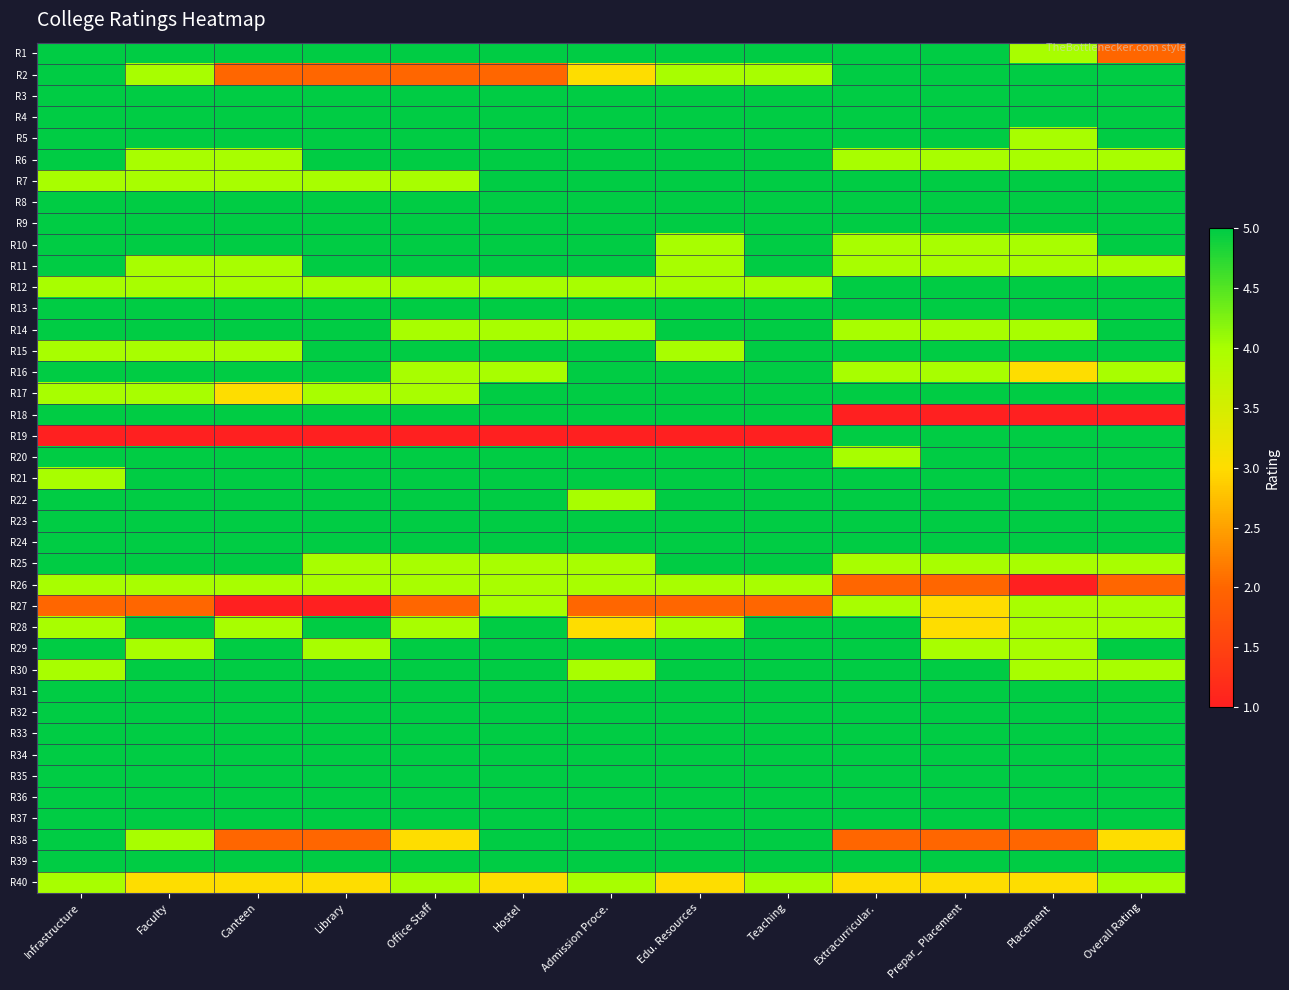

What is the maximum value shown in the chart?

5